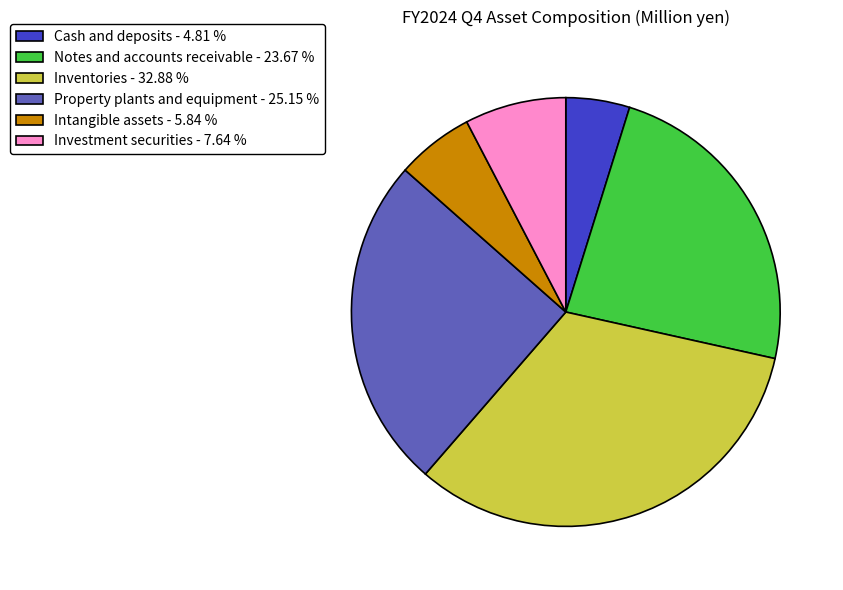

Is there a majority slice in this chart?

No